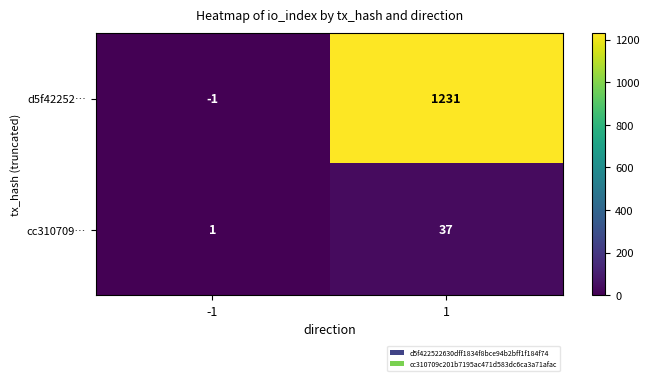

What is the difference between the cc310709… values at -1 and 1?

36